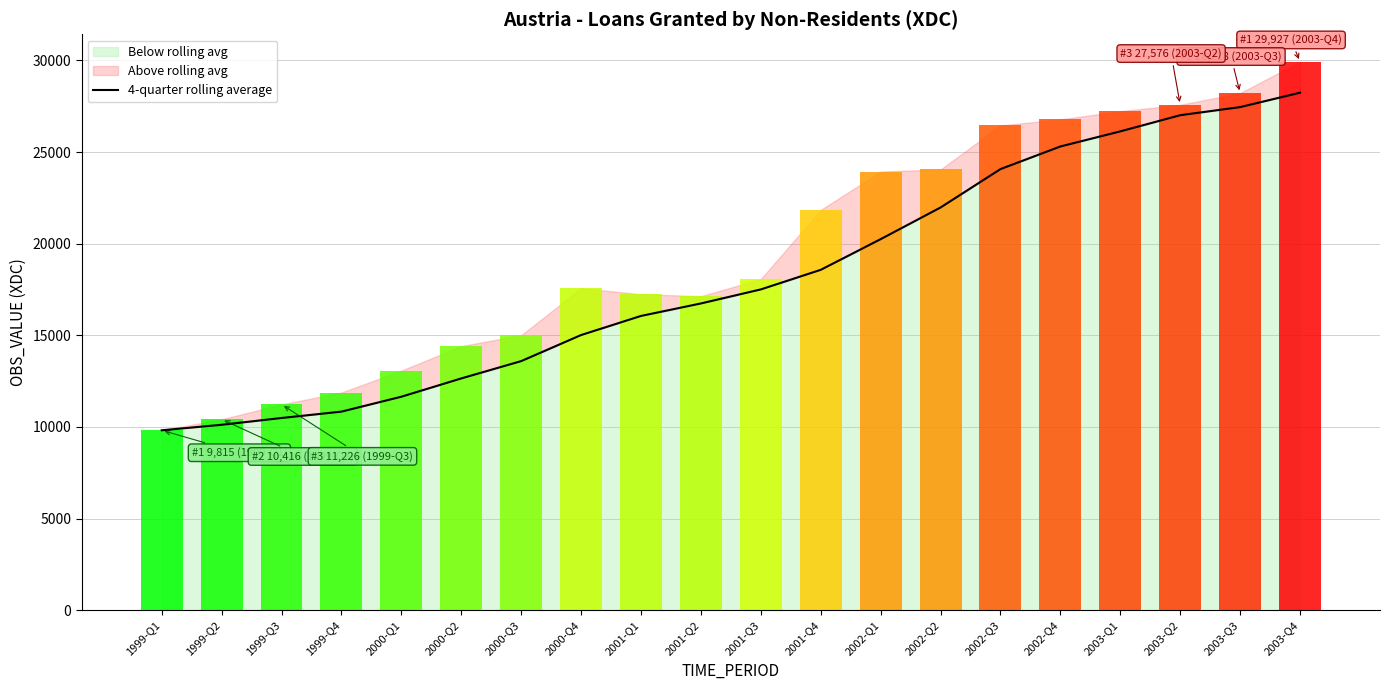

Which category has the highest value in the Below rolling avg series?

2003-Q4